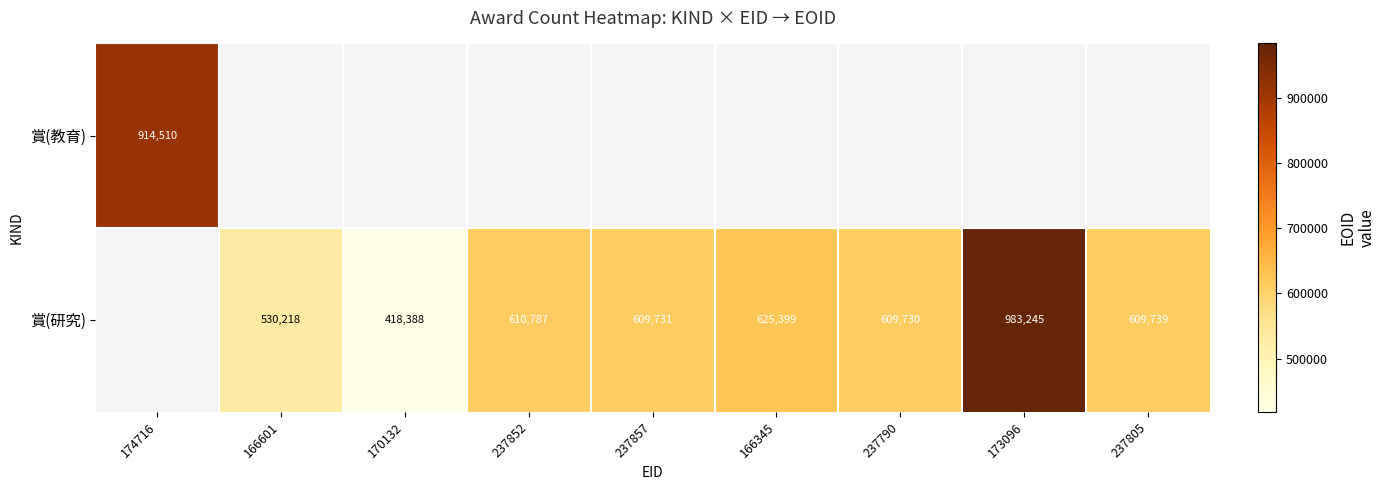

What is the sum of the 賞(研究) values at 237852 and 170132?

1029175